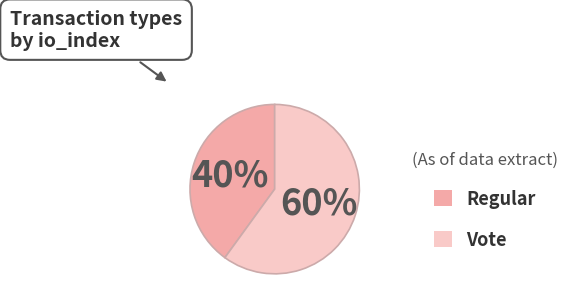

Is it true that Regular is 50% of the pie?

False